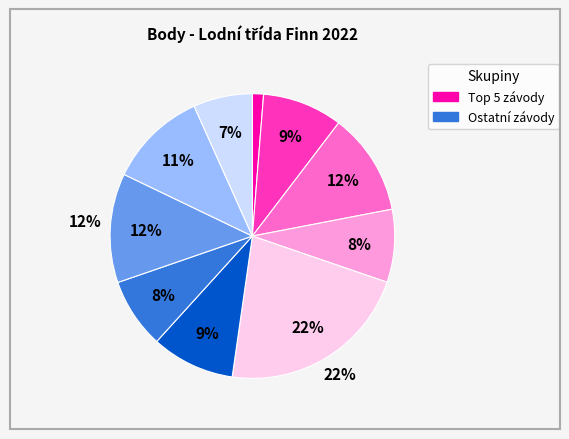

Is it true that 222163 is 1% of the pie?

True